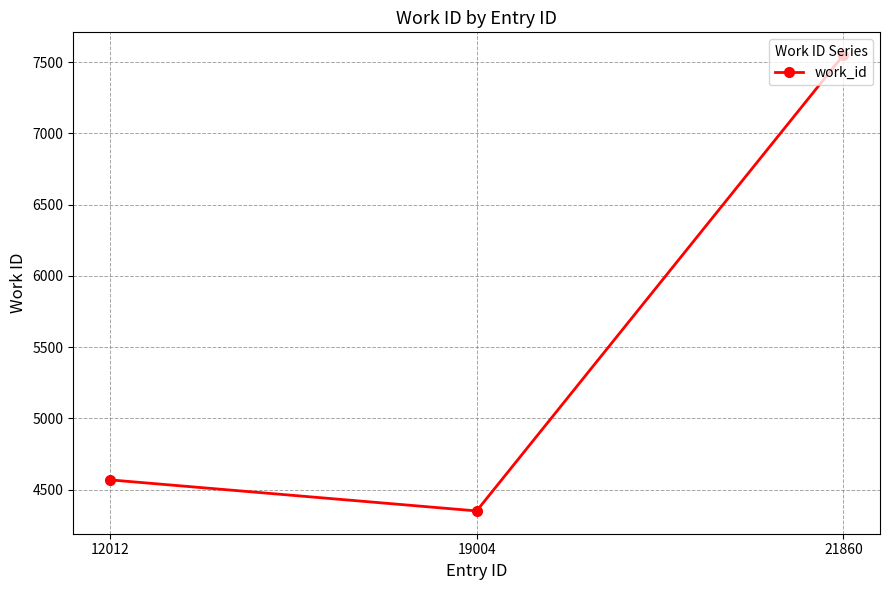

How many data points does each series have?

3